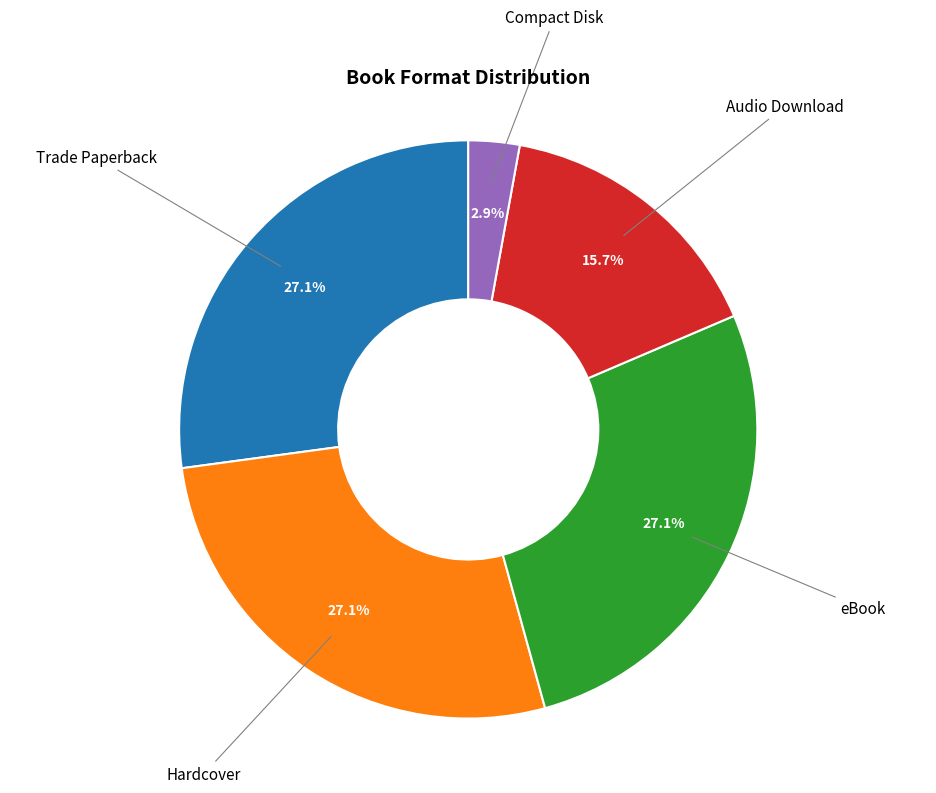

To the nearest percent, what is the average slice percentage?

20%